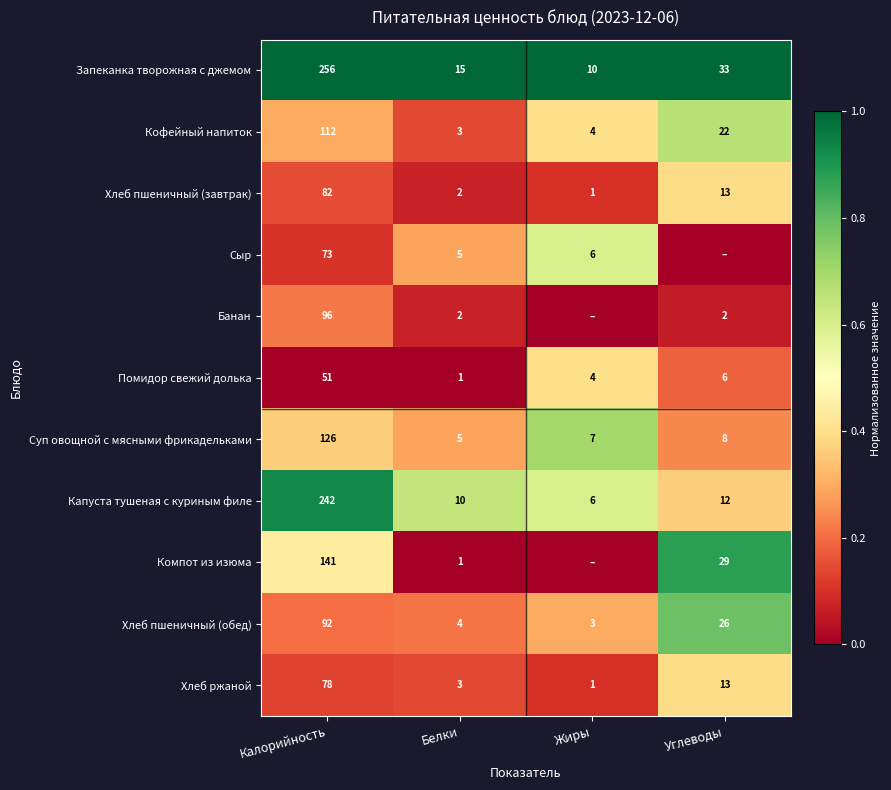

What is the sum of all Хлеб ржаной values?

95